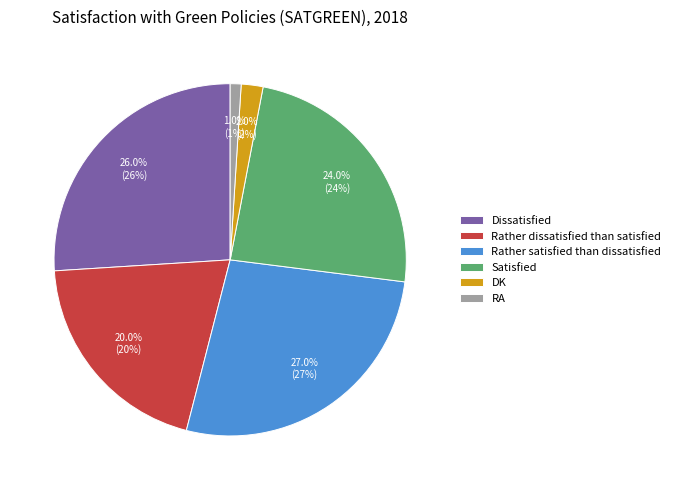

Do DK and Satisfied together represent more than half of the pie?

No